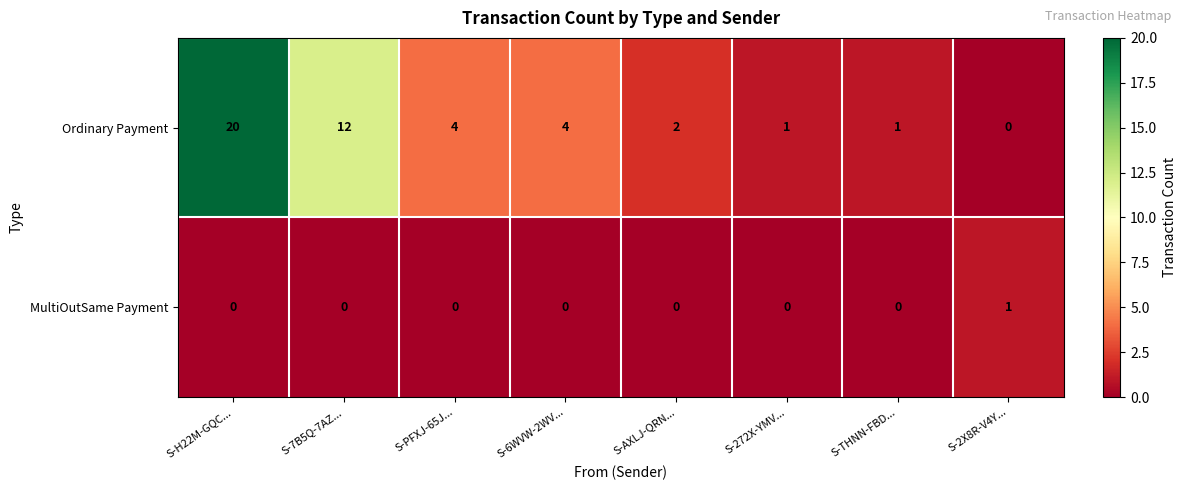

What is the difference between the second highest and second lowest values in the Ordinary Payment series?

11